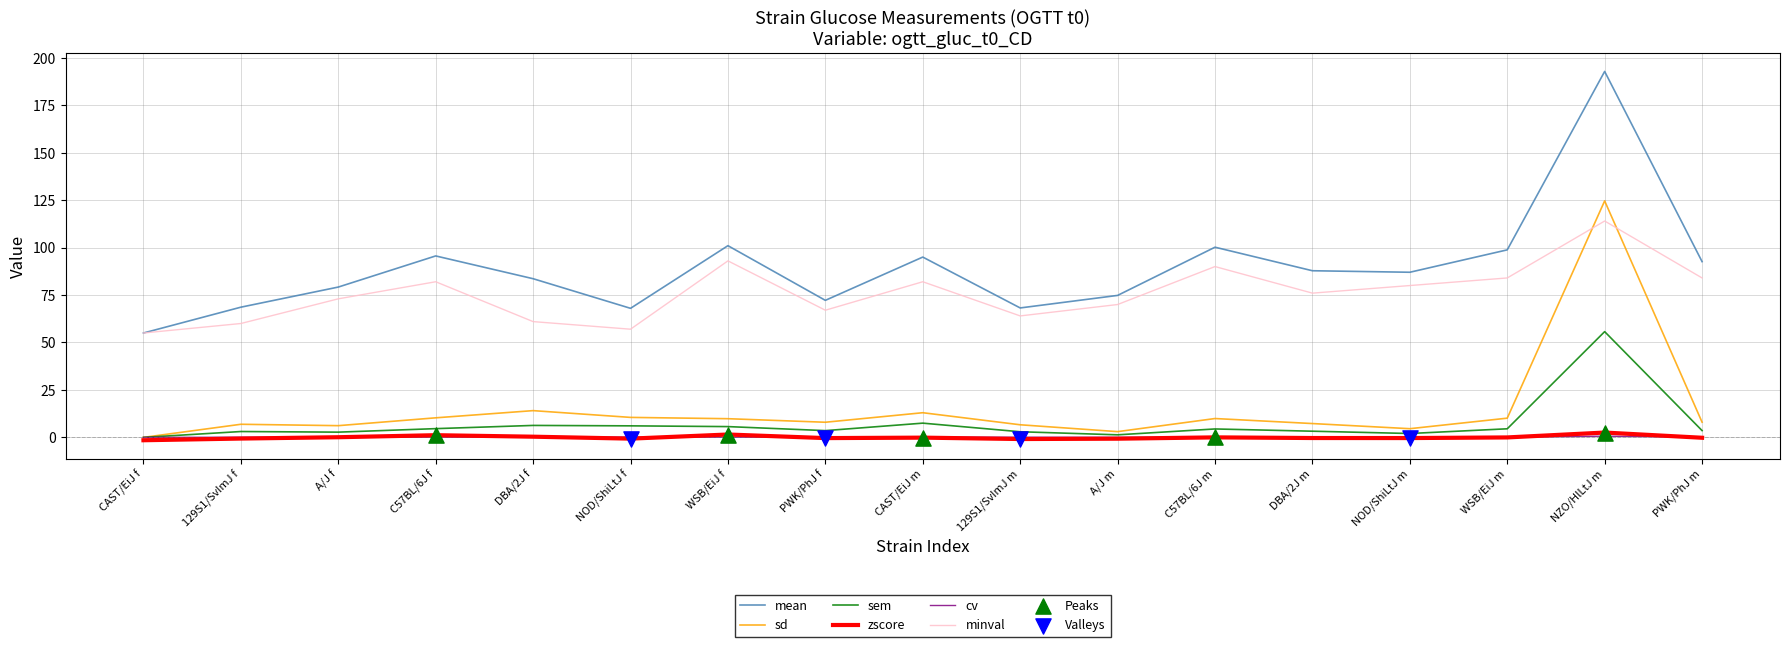

Which series has the widest spread of values?

mean